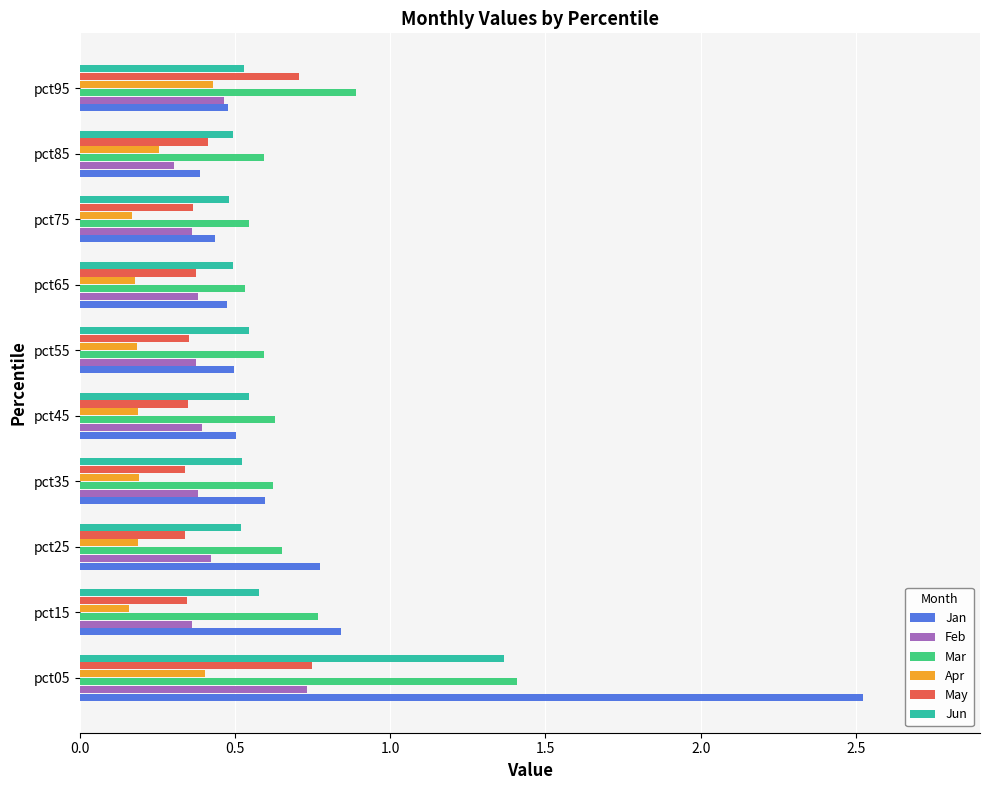

What is the difference between the maximum and second lowest values in the Jun series?

0.9